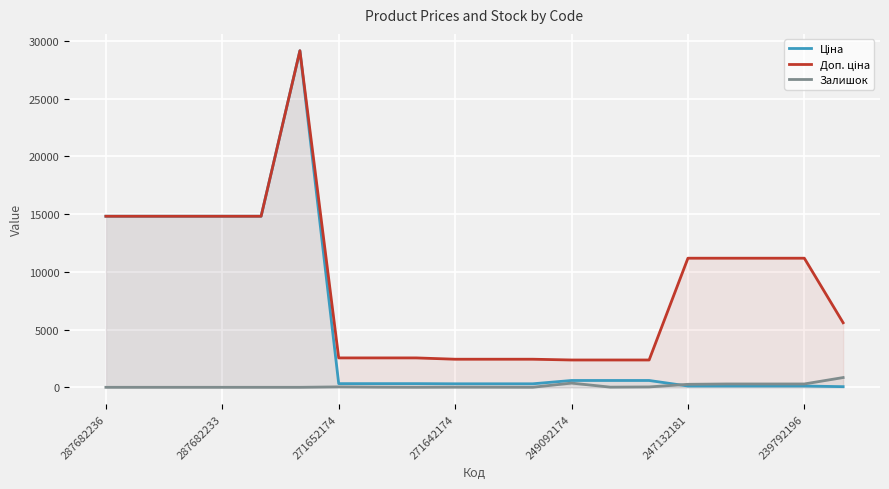

List the series in order of their peak value, highest first.

Ціна, Доп. ціна, Залишок